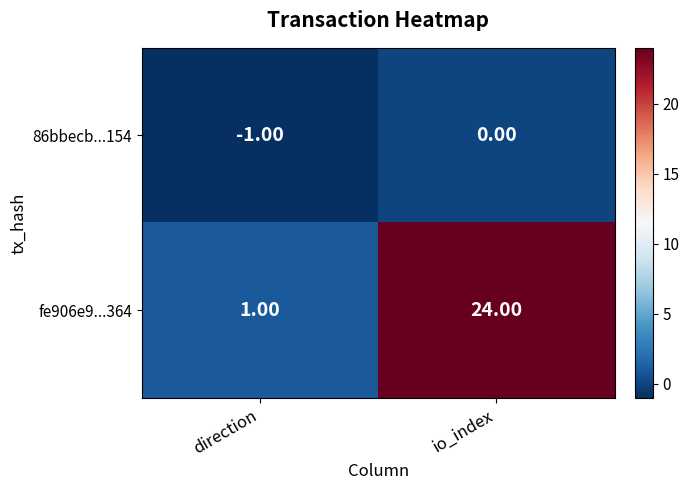

At which category is the sum across all series the highest?

io_index